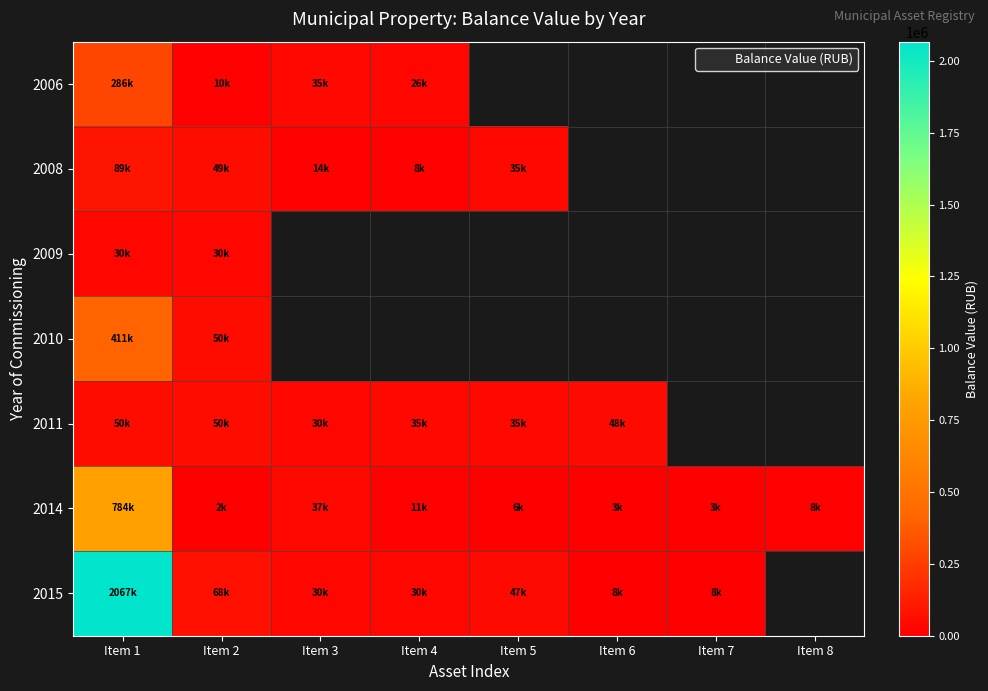

At which label does 2014 first exceed 8090?

Item 1